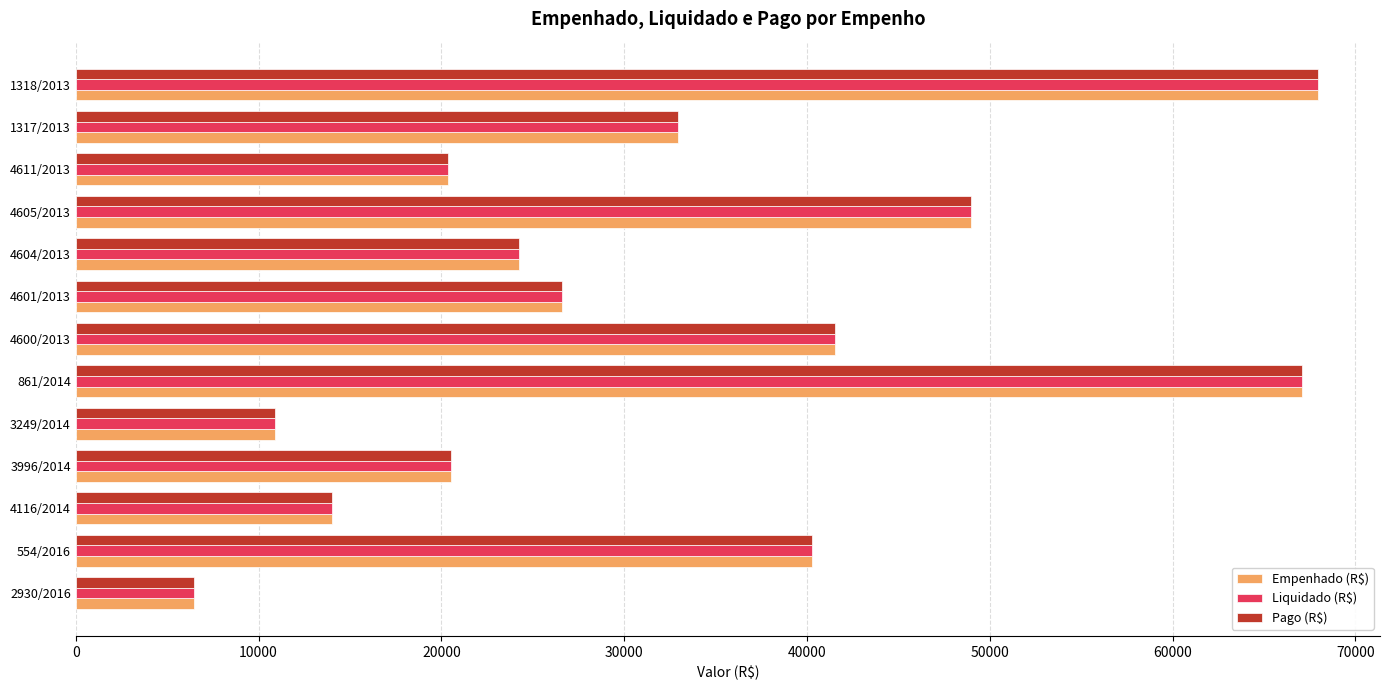

How many categories are shown in the chart?

13